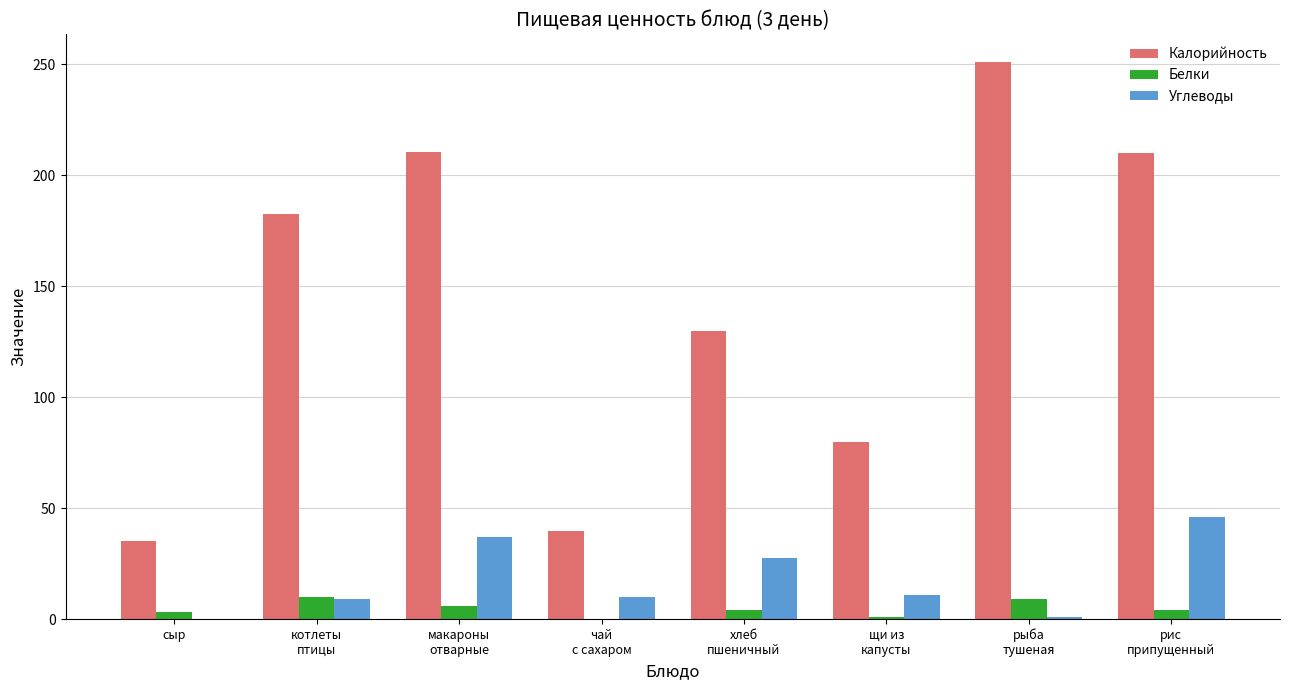

How many groups of bars are there?

8